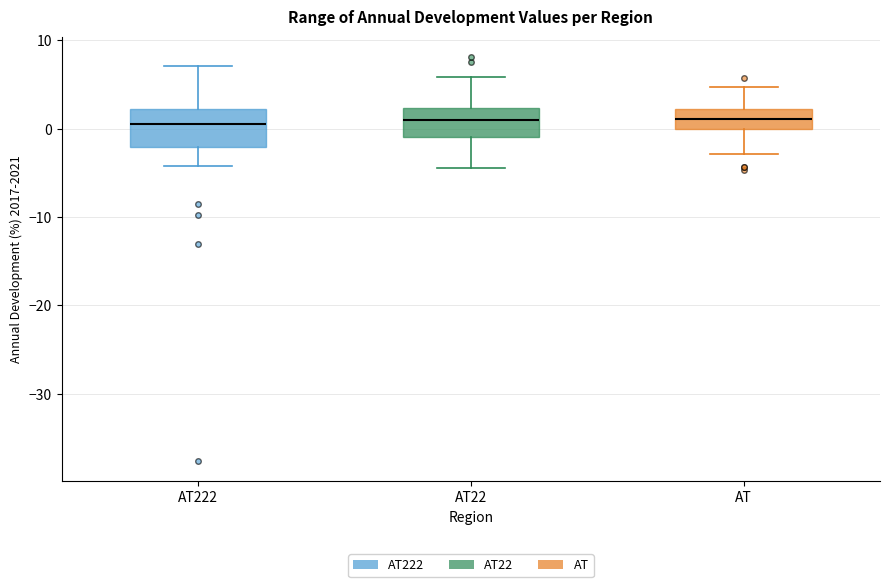

Where is the upper edge of the box for AT22 on the y-axis? The values are not printed on the chart, so give them approximately, as read against the axis.

2